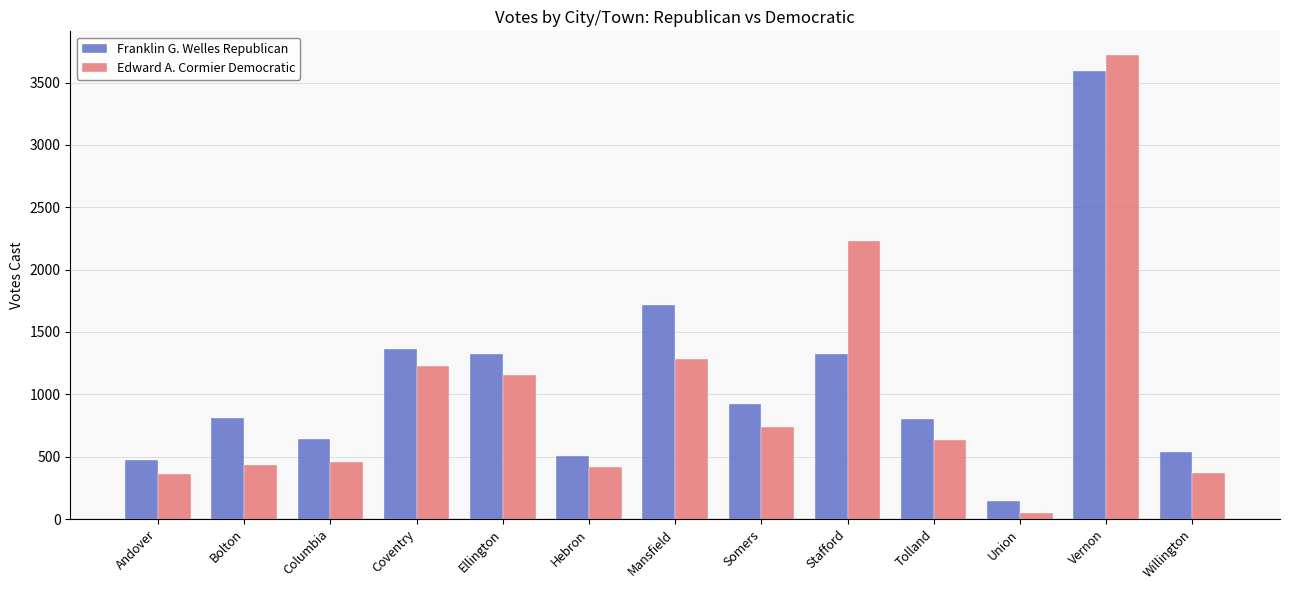

Is the value of Franklin G. Welles Republican at Columbia greater than the value of Edward A. Cormier Democratic at Andover?

Yes